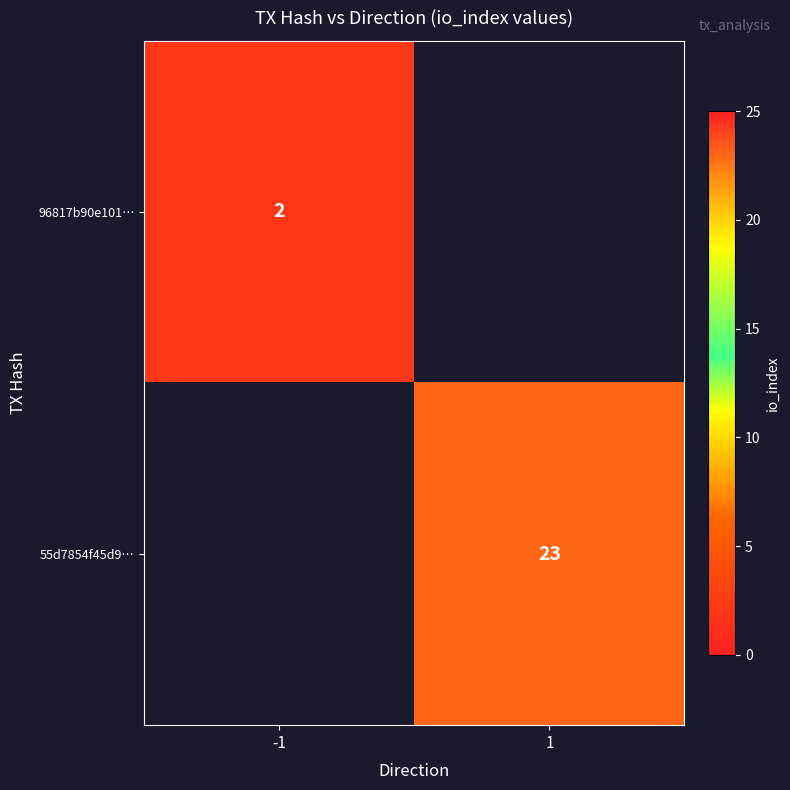

The value of 96817b90e101… at -1 is 3. True or false?

False